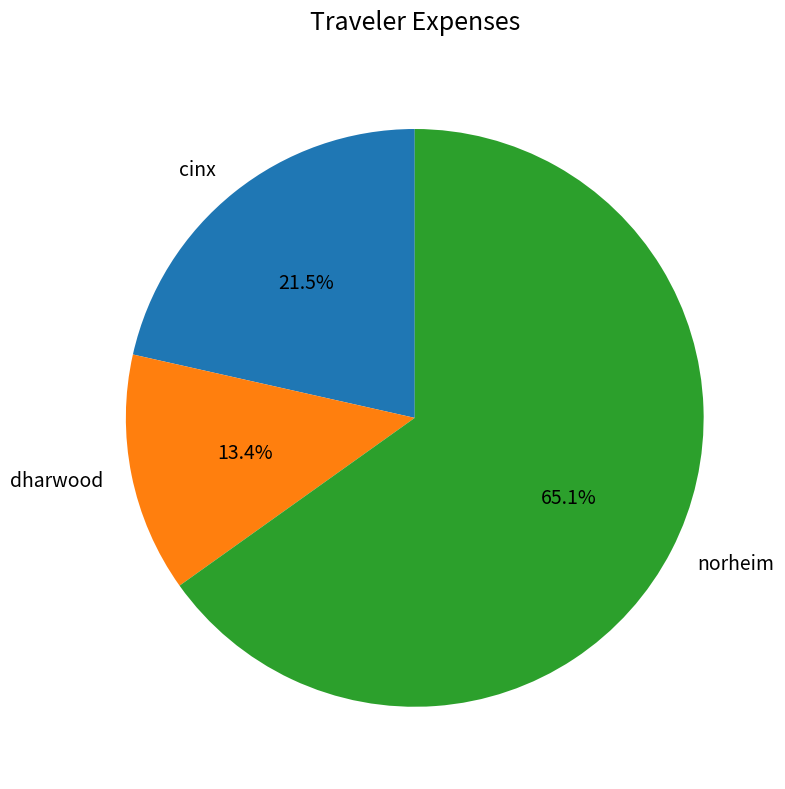

Does any single category account for the majority?

Yes